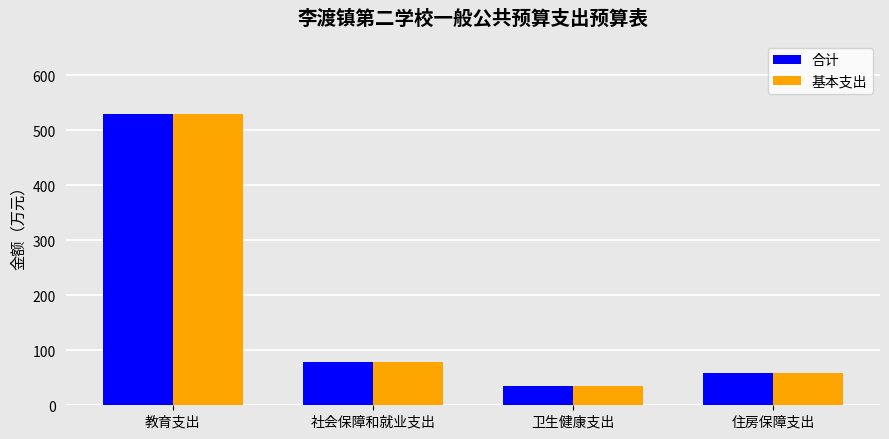

Which category has the lowest value in the 合计 series?

卫生健康支出